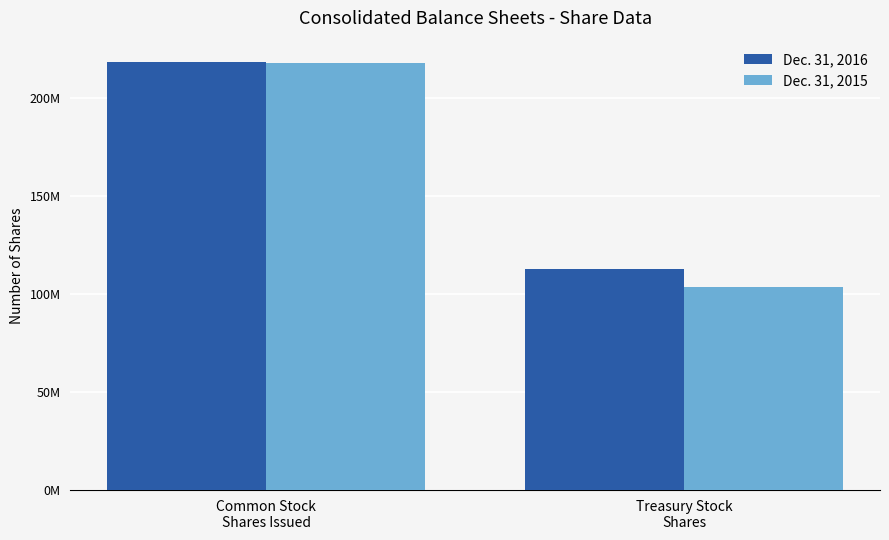

What position from the left is Treasury Stock
Shares?

2